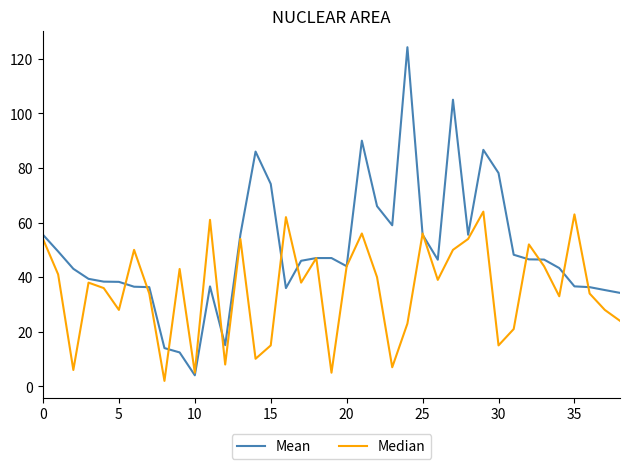

Which series has the largest total across all categories?

Mean